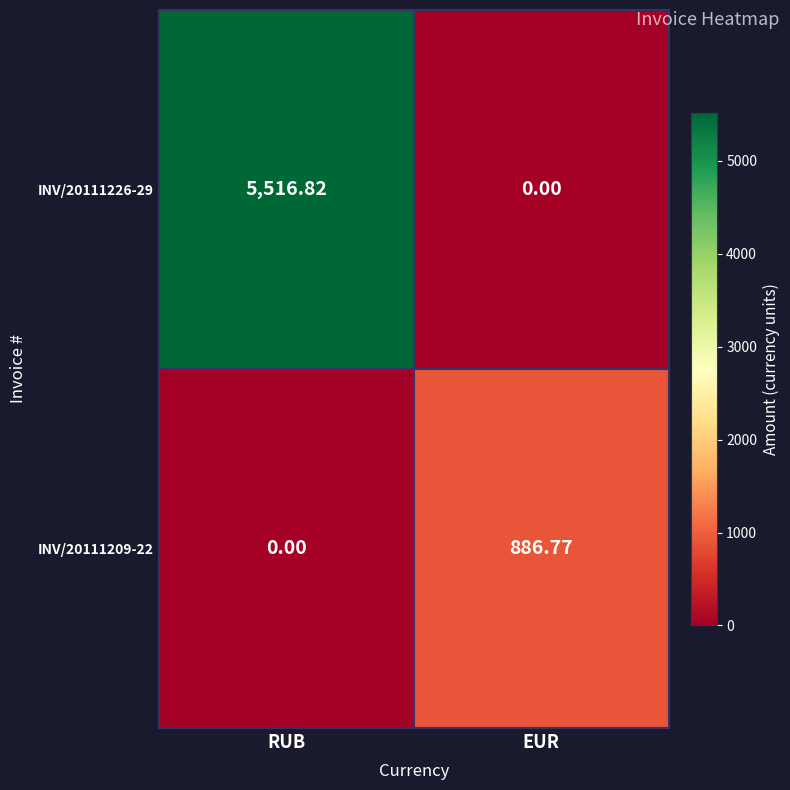

Where does the INV/20111226-29 series first go above 5516?

RUB